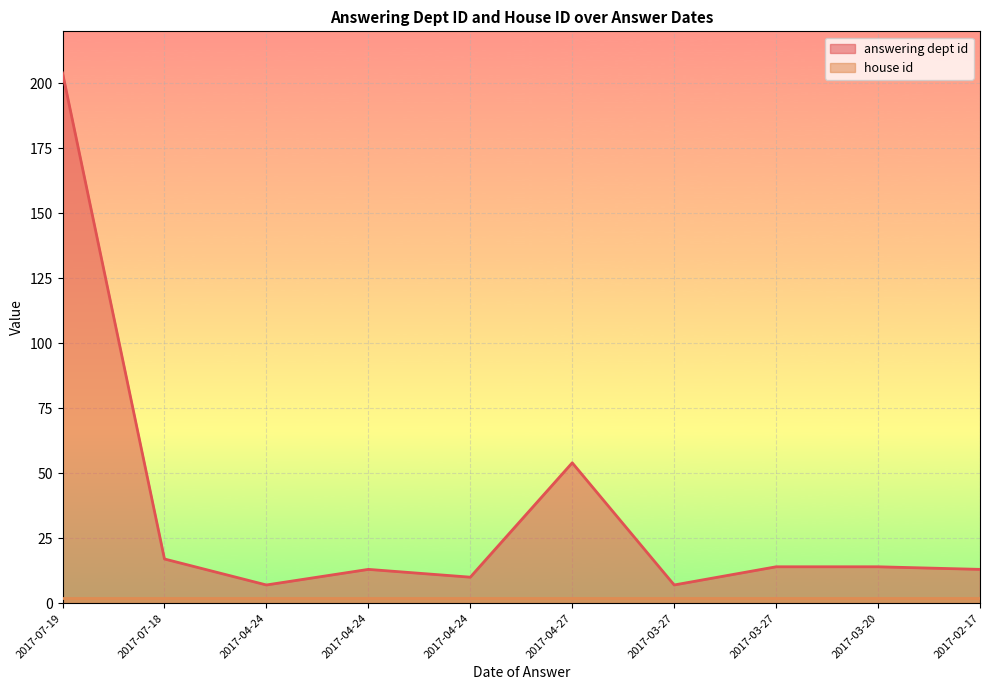

How many points are higher than both their immediate neighbors (excluding endpoints)?

2